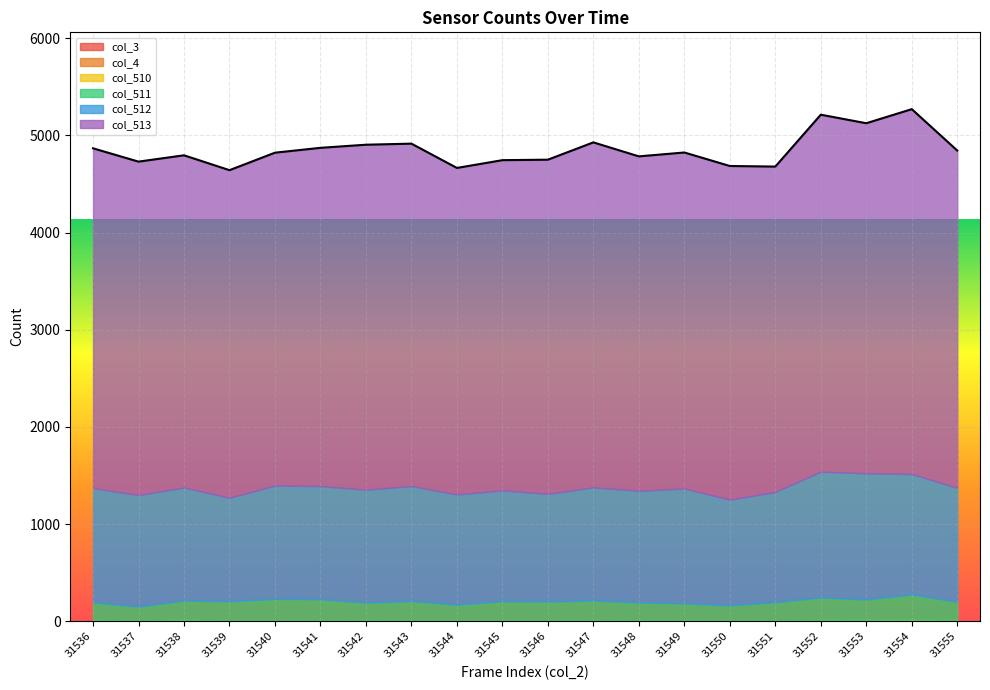

Rank the categories by col_4 value from highest to lowest.

31536, 31537, 31538, 31539, 31540, 31541, 31542, 31543, 31544, 31545, 31546, 31547, 31548, 31549, 31550, 31551, 31552, 31553, 31554, 31555